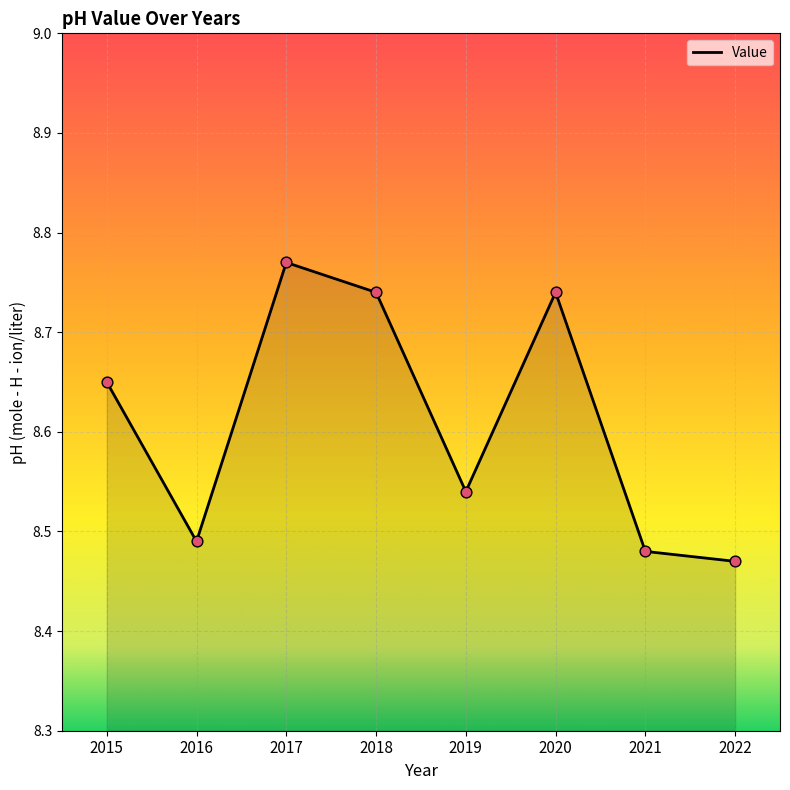

What is the change in value from 2016 to 2017?

+0.3